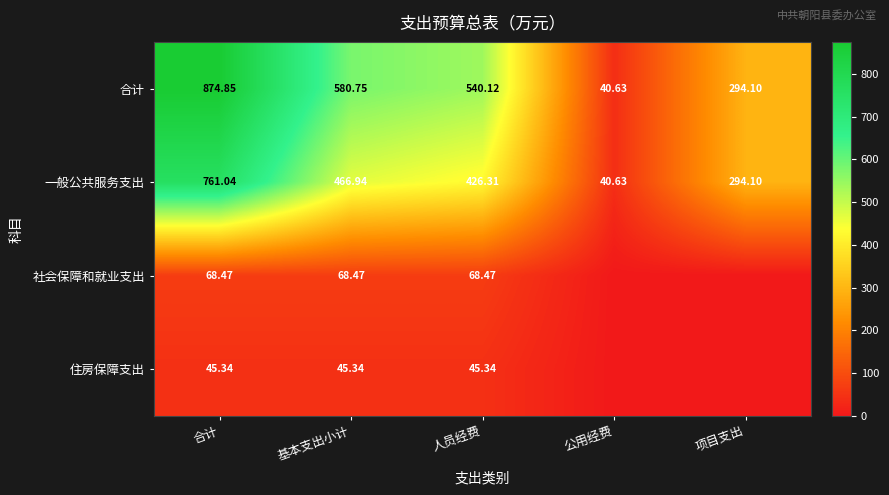

At how many categories does at least one series exceed 859?

1